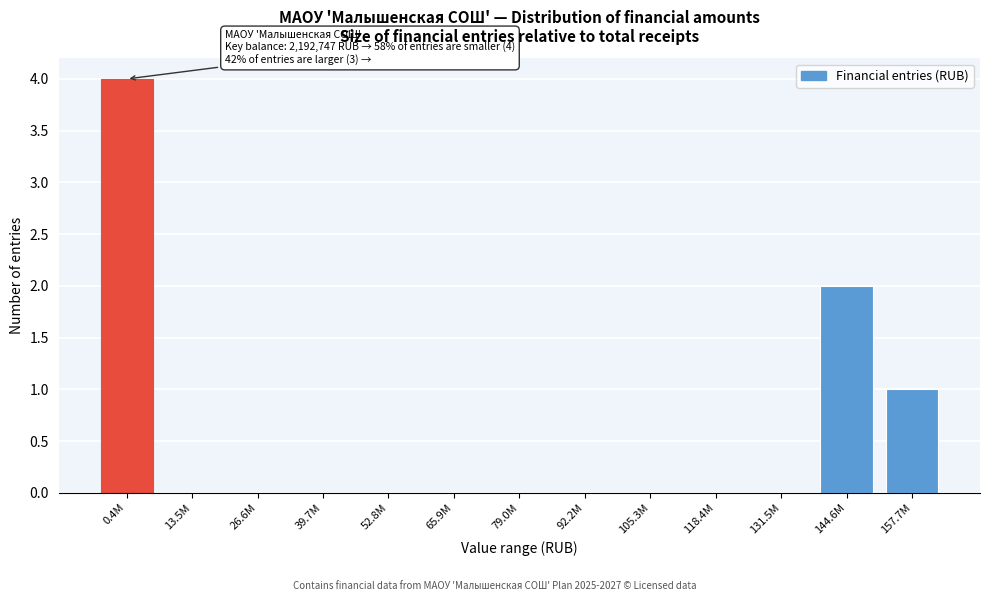

Reading right to left, extract all data points from this chart.

157.7M=1	144.6M=2	131.5M=0	118.4M=0	105.3M=0	92.2M=0	79.0M=0	65.9M=0	52.8M=0	39.7M=0	26.6M=0	13.5M=0	0.4M=4